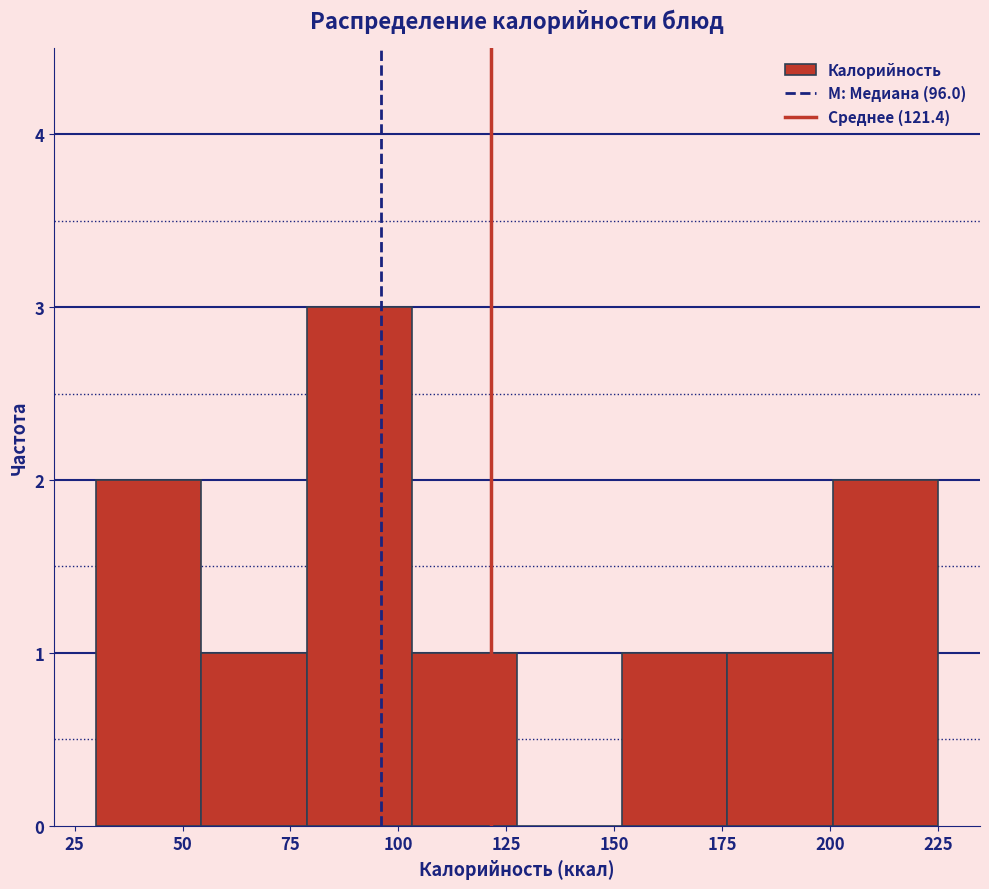

Reading left to right, transcribe this chart: for each bar, give the range it covers on the x-axis and its height. Neither the bar edges nor the heights are printed on the chart, so give them approximately, as read against the axes.

30 to 55: 2
55 to 80: 1
80 to 105: 3
105 to 130: 1
130 to 150: 0
150 to 175: 1
175 to 200: 1
200 to 225: 2